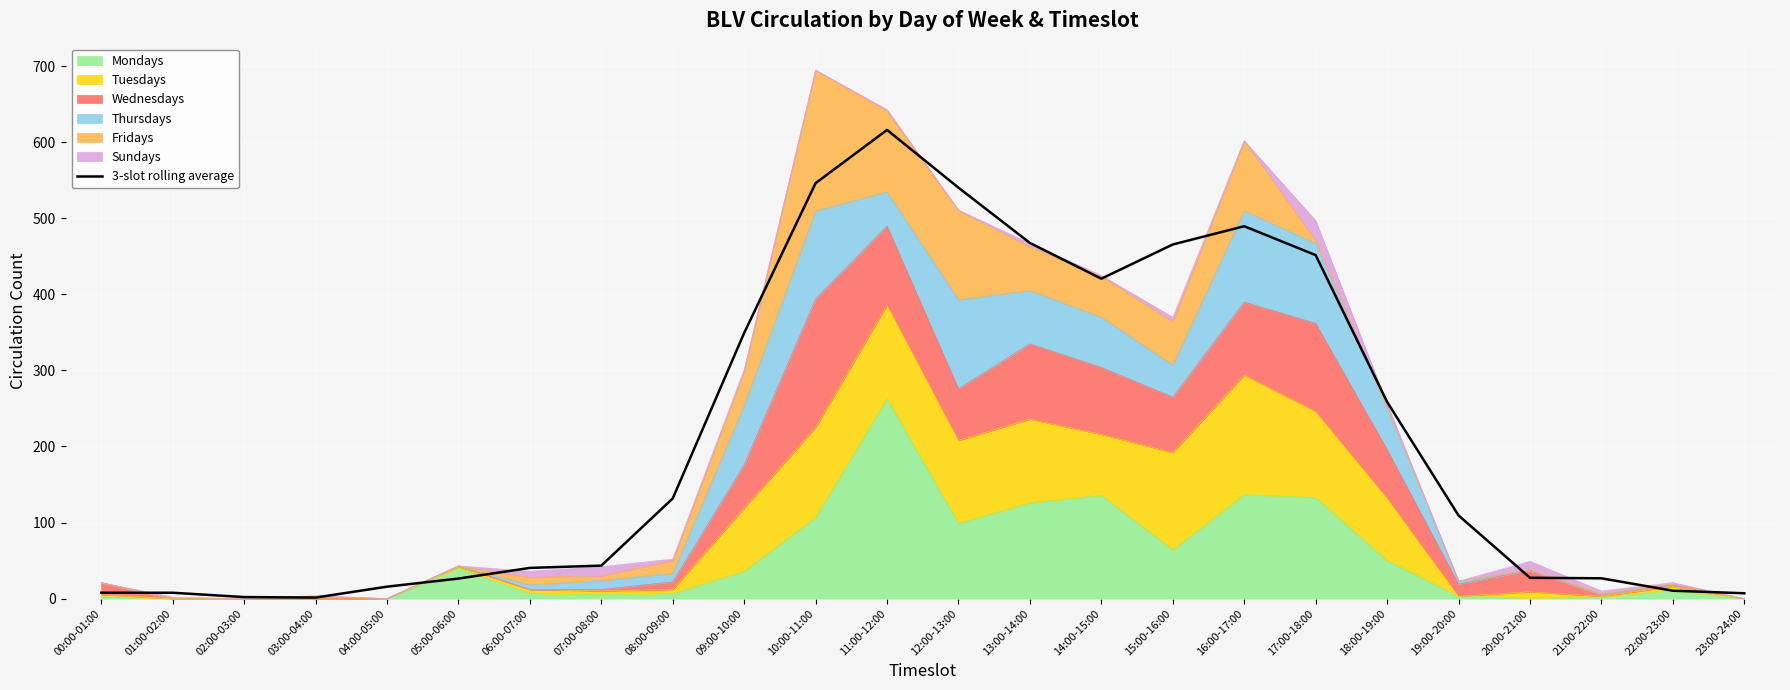

Is it true that the value at 00:00-01:00 is 7.7?

True